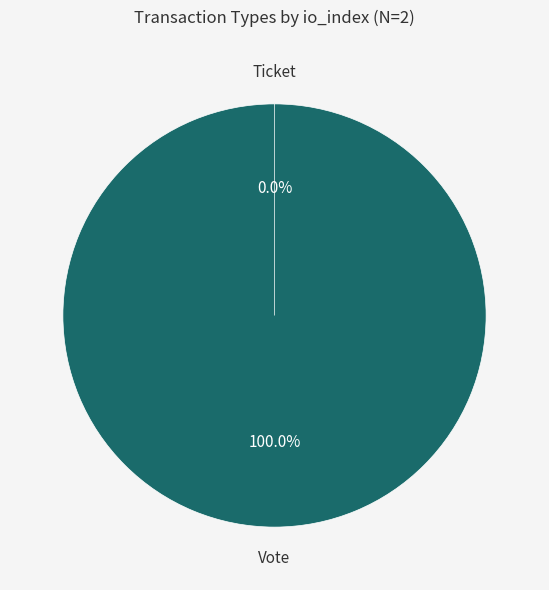

Does Vote (io_index=1) represent more than half of the total?

Yes